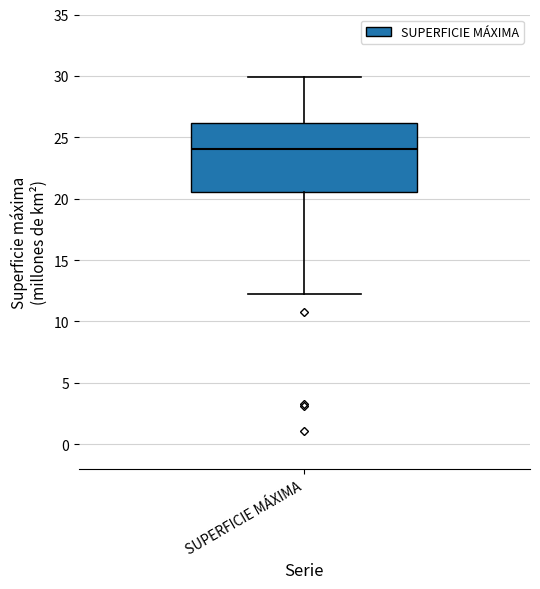

Transcribe this box plot: give where the median line is, the range the box spans, and where the two whiskers end, as read against the y-axis. The values are not printed on the chart, so give them approximately, as read against the axis.

median 24.0, box 20.5 to 26.0, whiskers 12.0 to 30.0